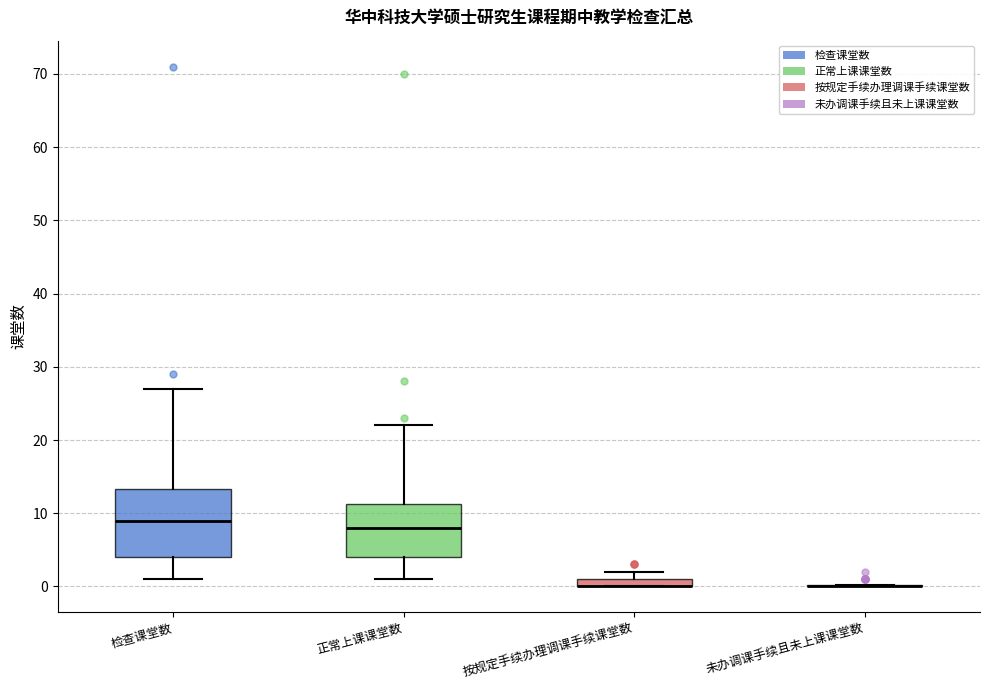

Which box is the tallest, from its lower edge to its upper edge?

检查课堂数